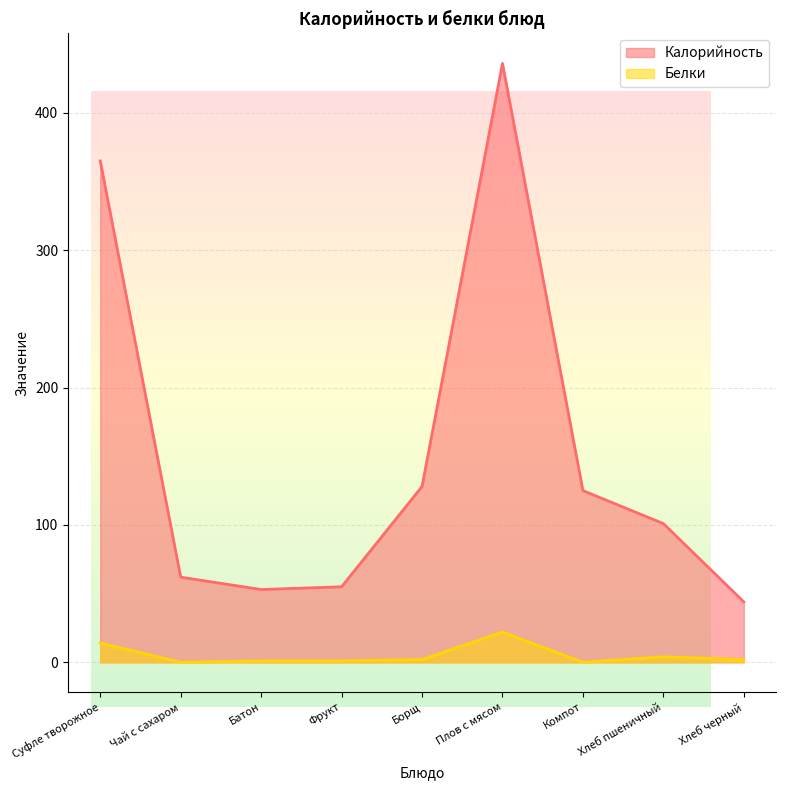

How many data points in Калорийность are above 101?

4